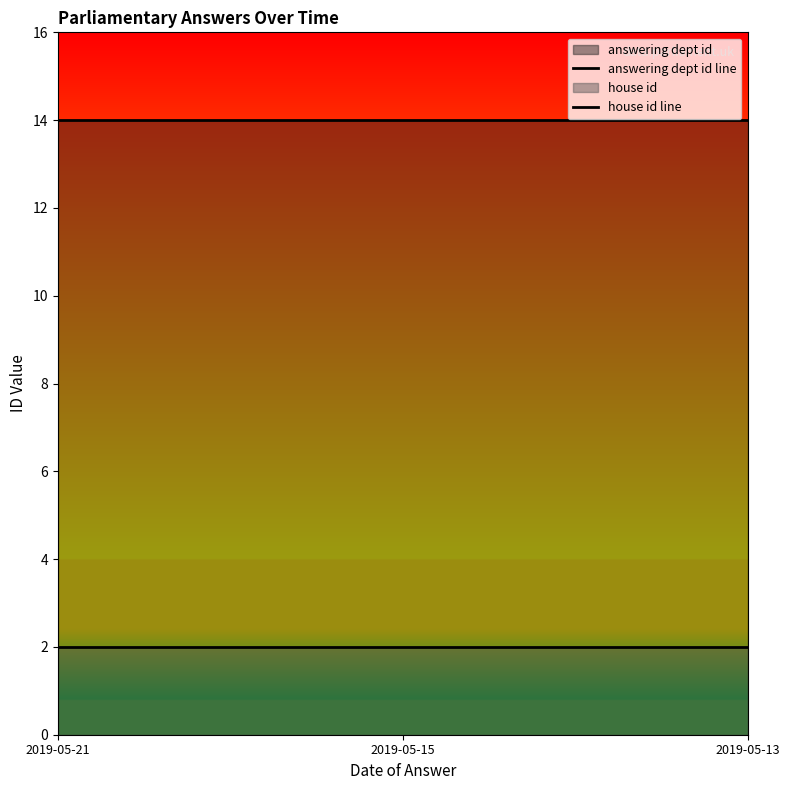

At which label does answering dept id line reach its minimum?

2019-05-21